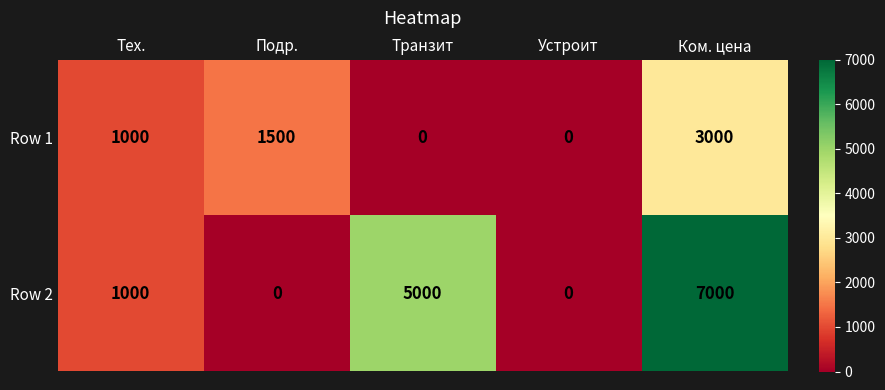

How many distinct data groups are displayed?

2